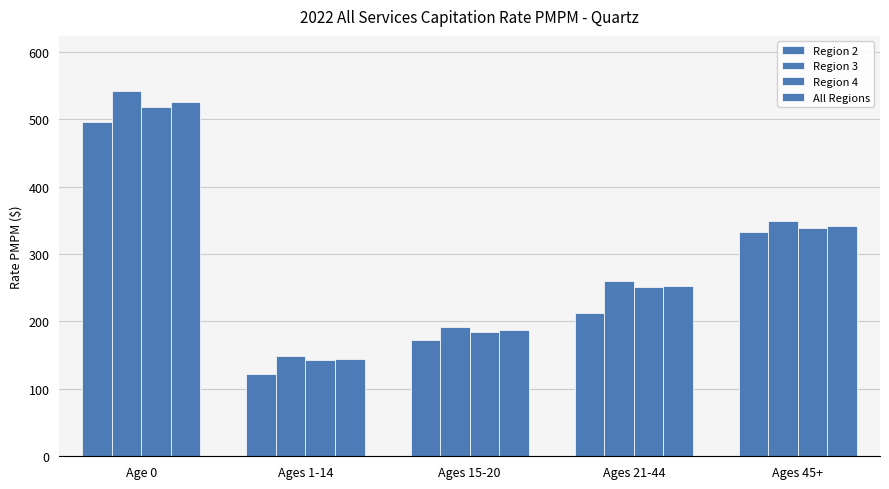

Reading right to left, extract all data points from this chart.

Region 2: Ages 45+=333.1	Ages 21-44=212.7	Ages 15-20=173.1	Ages 1-14=121.9	Age 0=495.9
Region 3: Ages 45+=348.4	Ages 21-44=259.7	Ages 15-20=192.2	Ages 1-14=148.6	Age 0=542.3
Region 4: Ages 45+=338.0	Ages 21-44=250.7	Ages 15-20=184.6	Ages 1-14=143.3	Age 0=518.5
All Regions: Ages 45+=341.6	Ages 21-44=253.1	Ages 15-20=187.1	Ages 1-14=144.7	Age 0=524.9